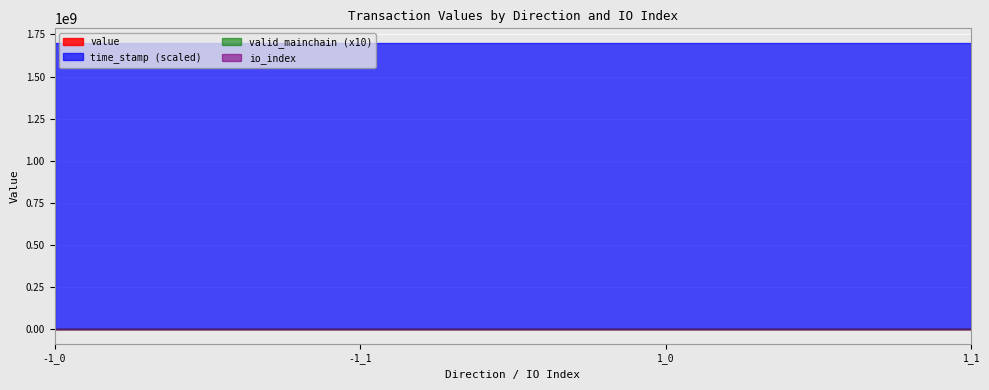

How many data points in value are less than 17?

2